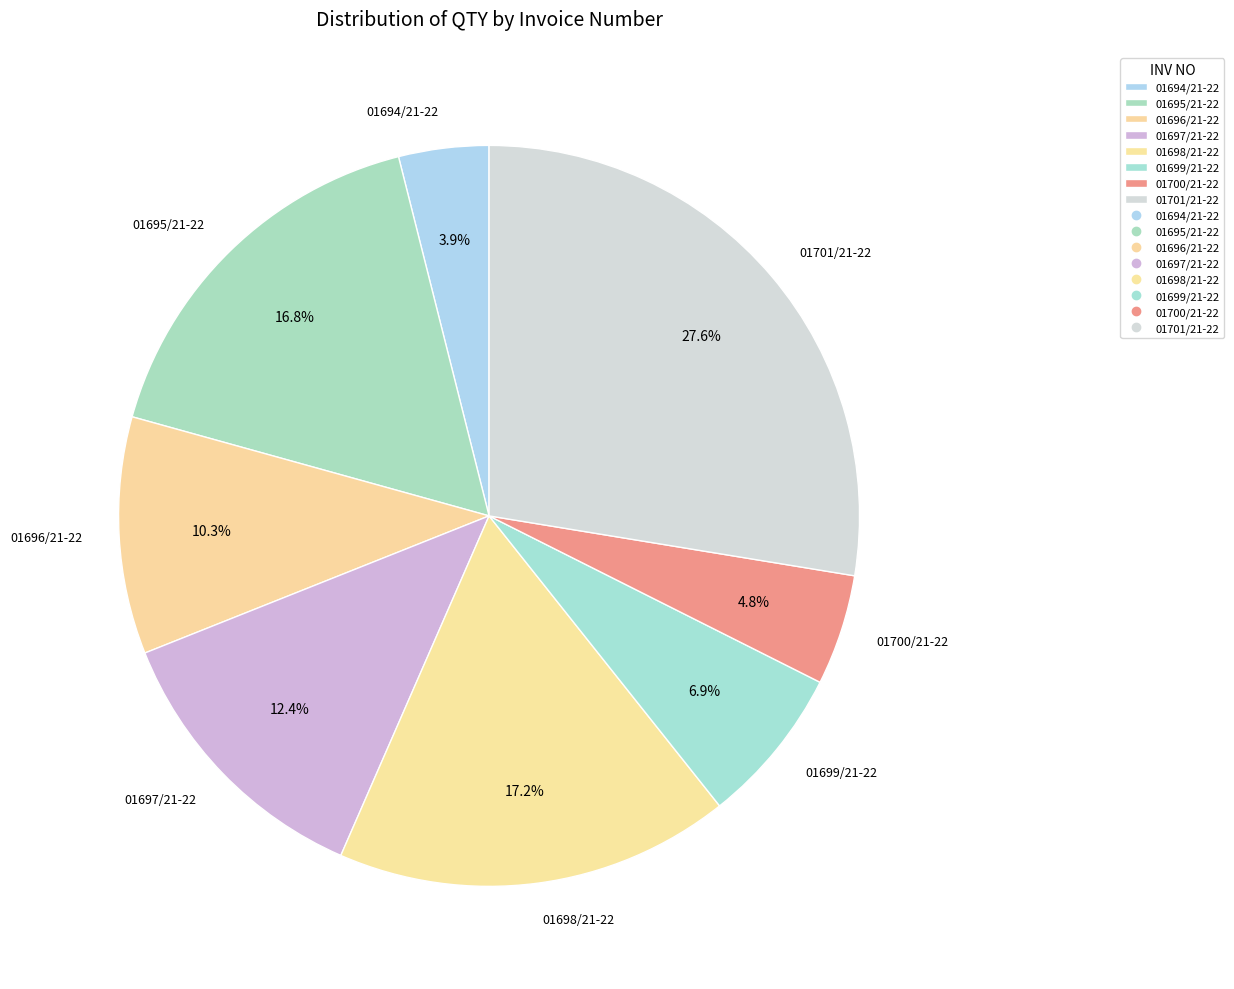

What is the ratio of the value at 01698/21-22 to the value at 01699/21-22?

2.5